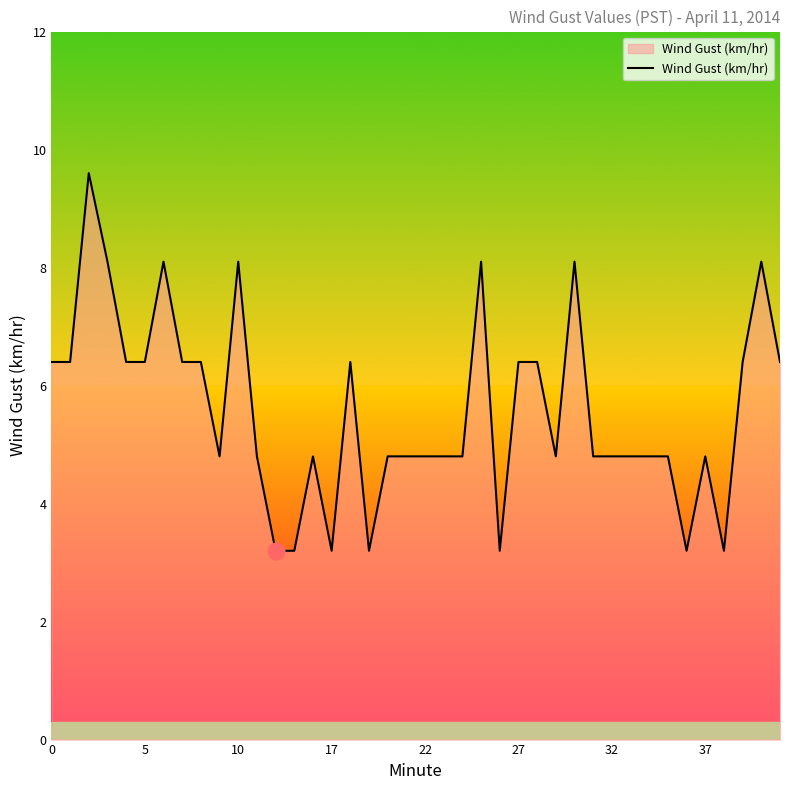

What is the maximum value shown in the chart?

9.6